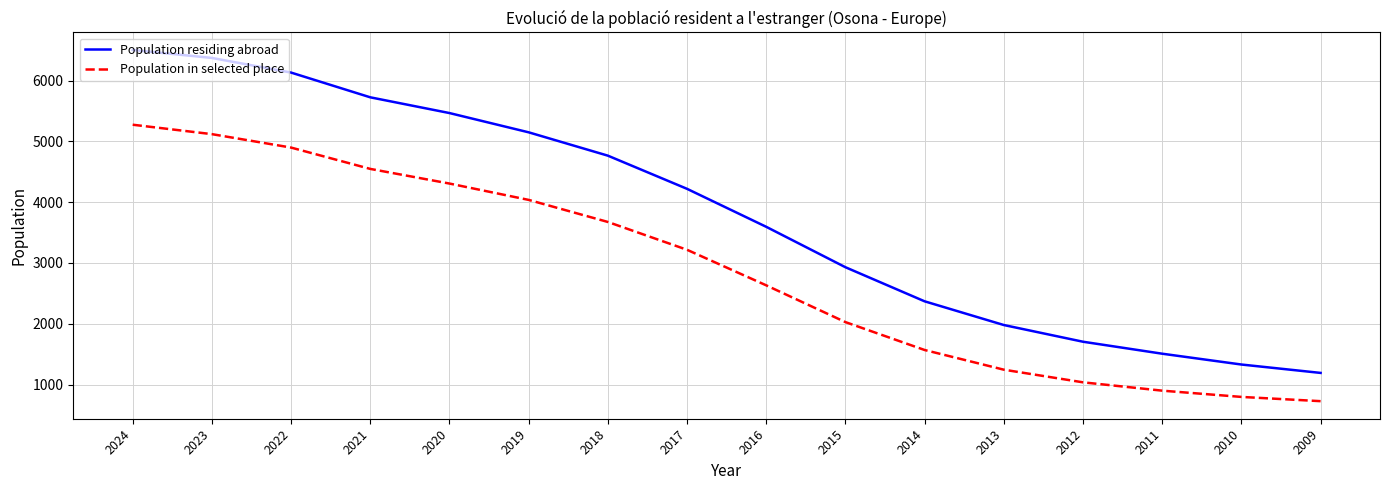

What is the total value across all series at 2019?

9188